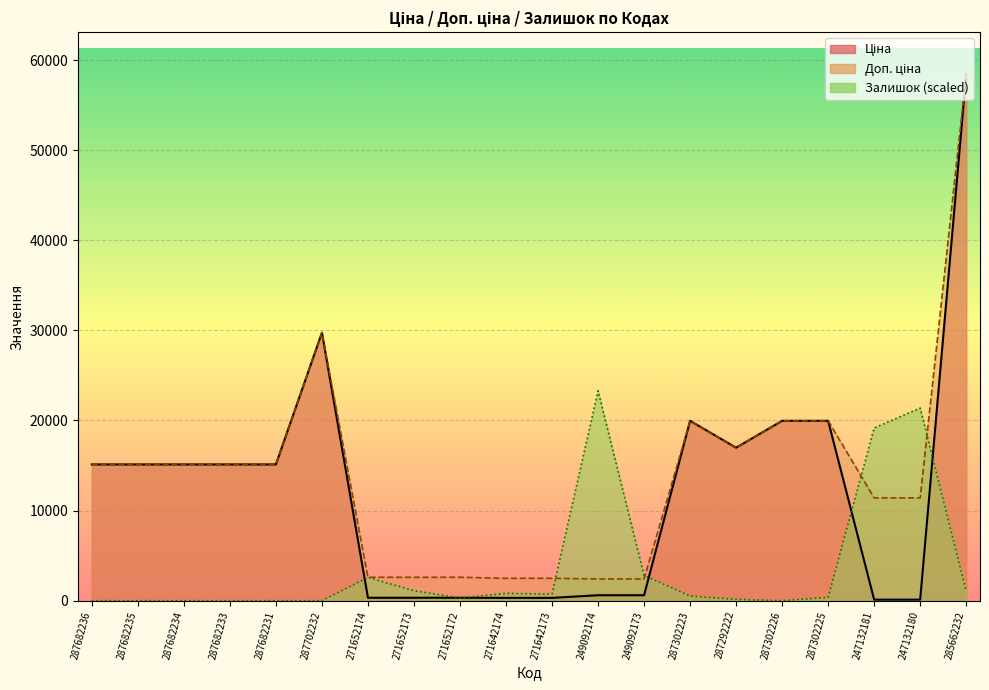

What is the difference between the maximum and minimum values in the Ціна series?

58312.4